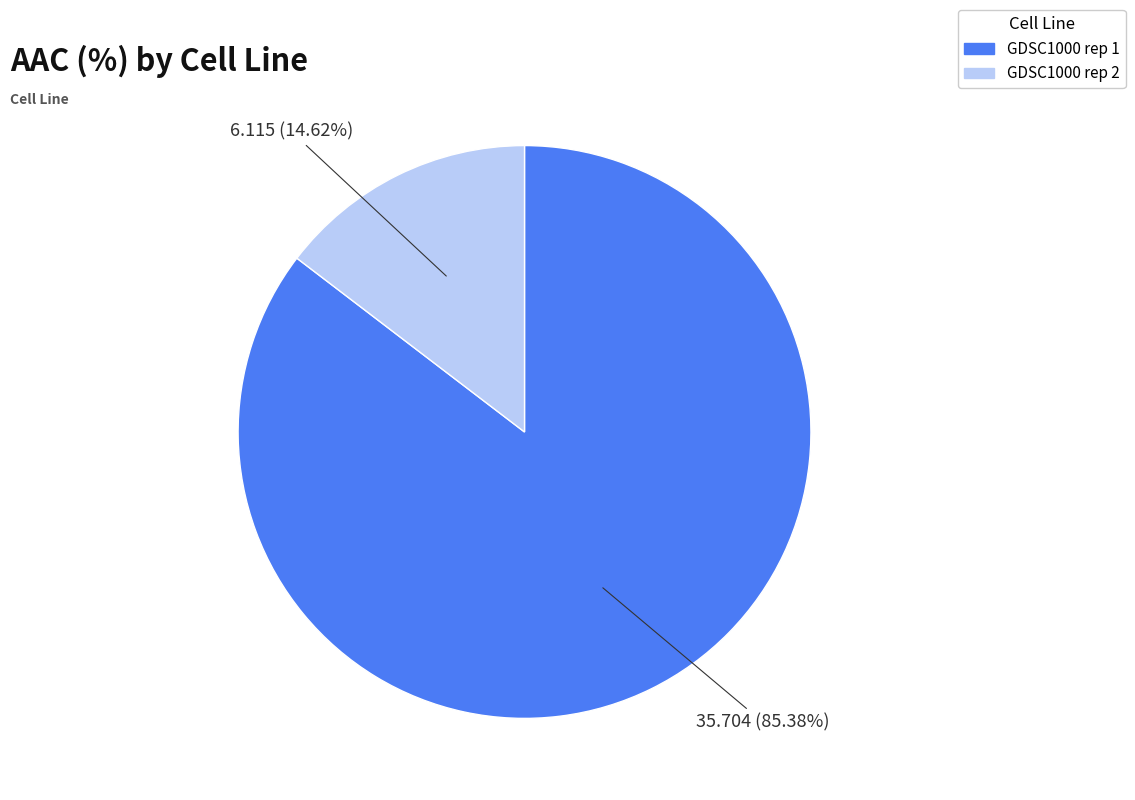

Which has a higher value, GDSC1000 rep 1 or GDSC1000 rep 2?

GDSC1000 rep 1